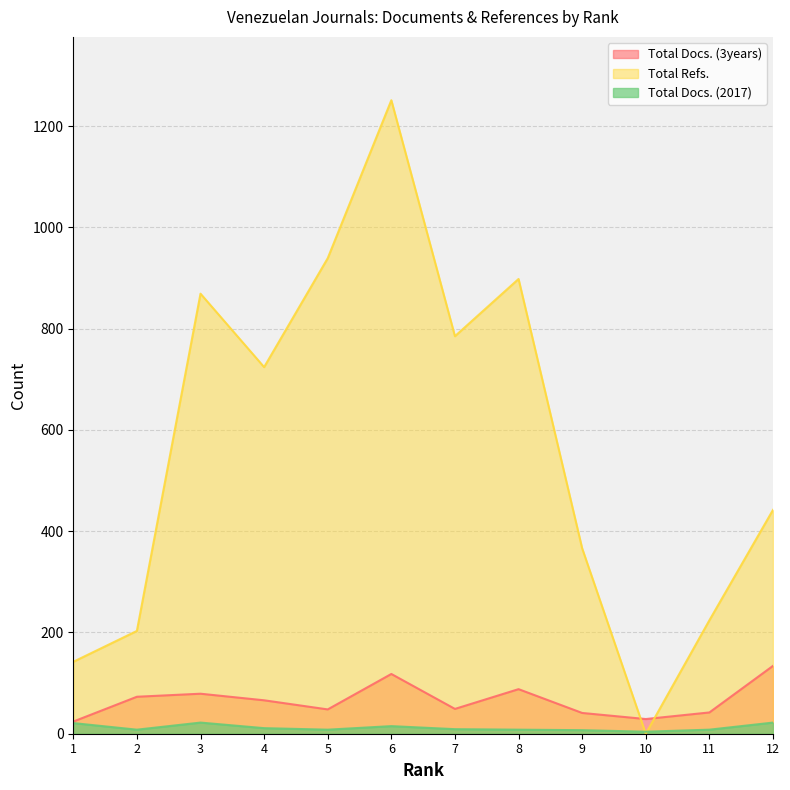

What is the value of the Total Refs. point at the 3rd from the left?

869